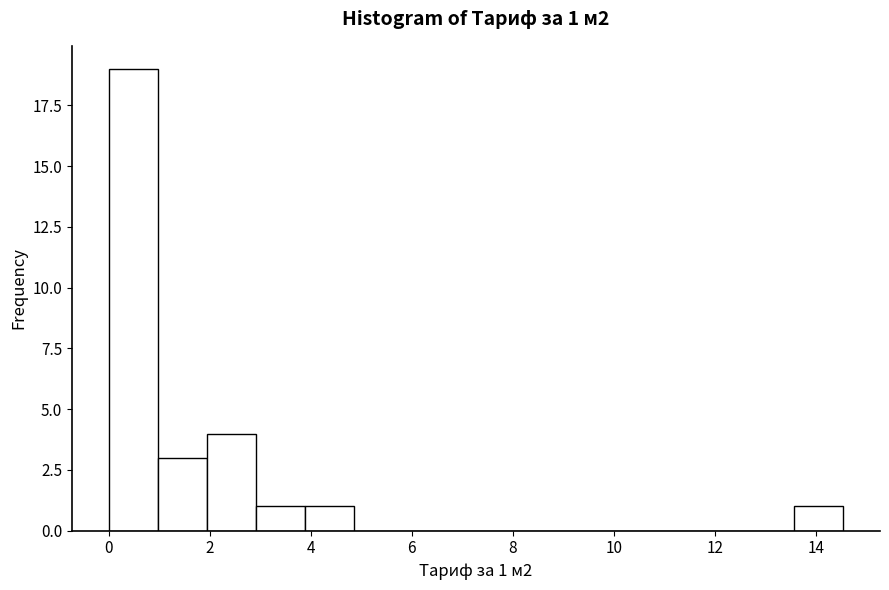

Over which range of the x-axis is the bar tallest?

0.0 to 1.0